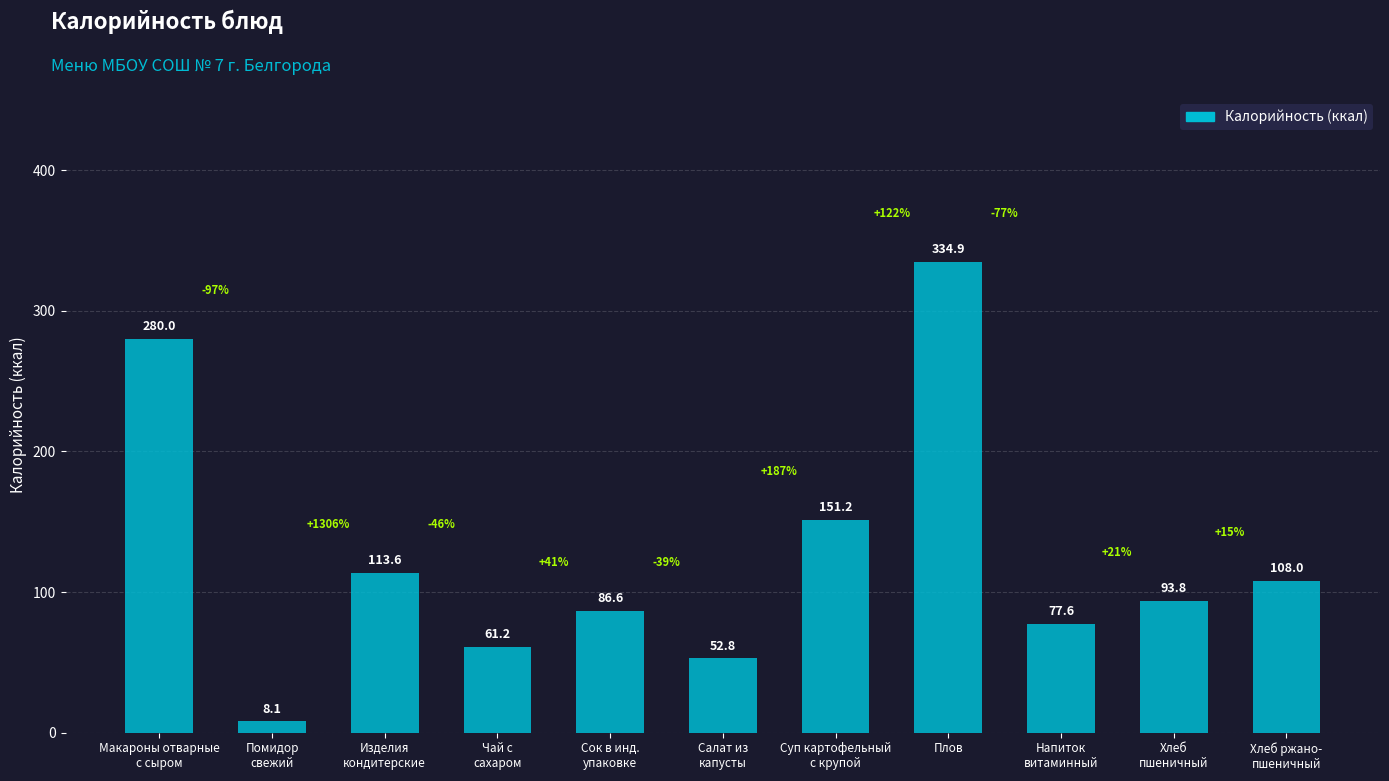

Which has a higher value, Изделия
кондитерские or Сок в инд.
упаковке?

Изделия
кондитерские